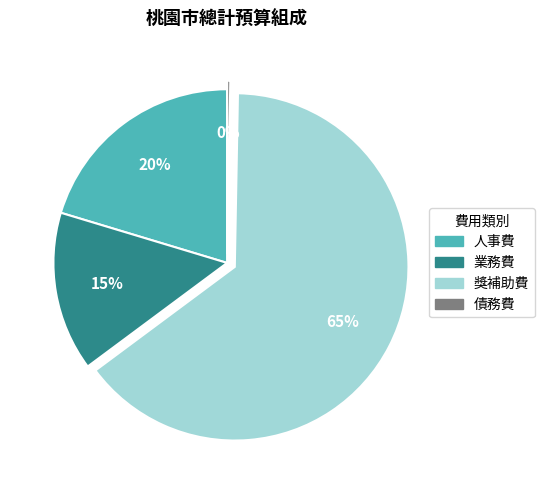

How many slices are in this pie chart?

4